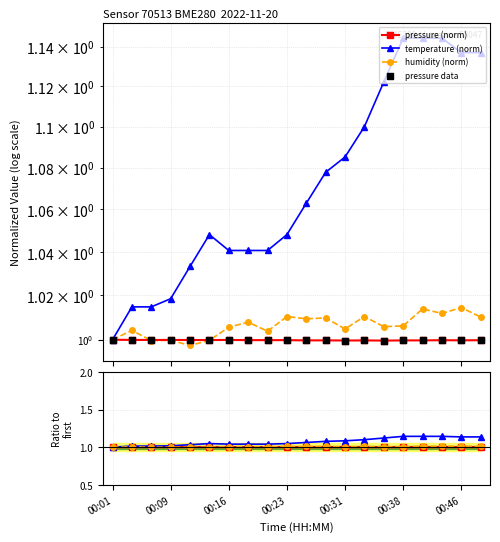

At how many categories does at least one series exceed 1?

19